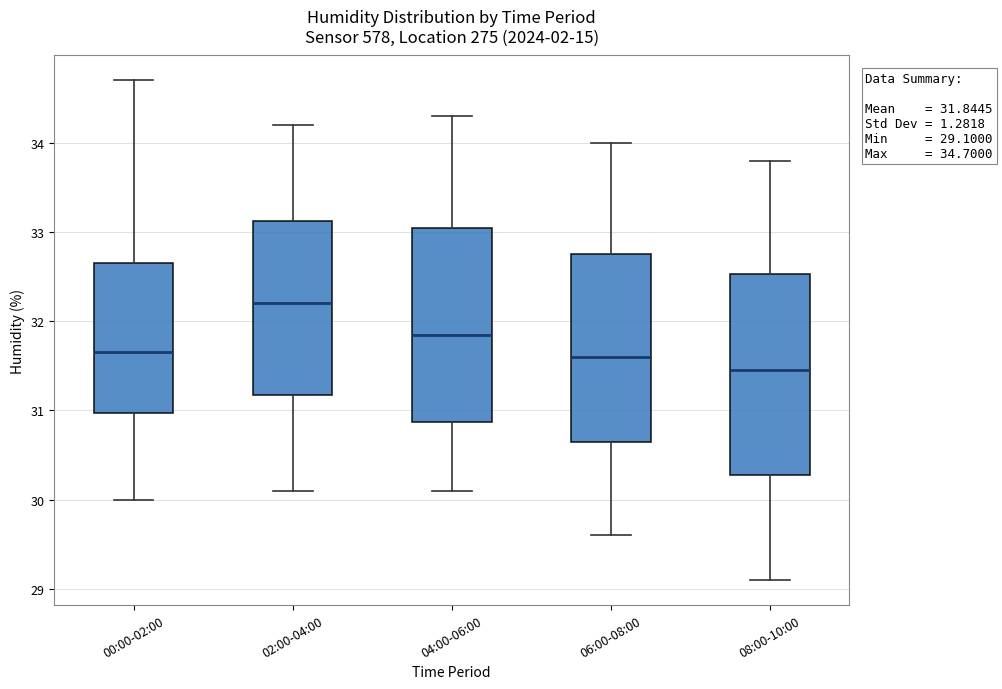

Which box's median line is the highest?

02:00-04:00